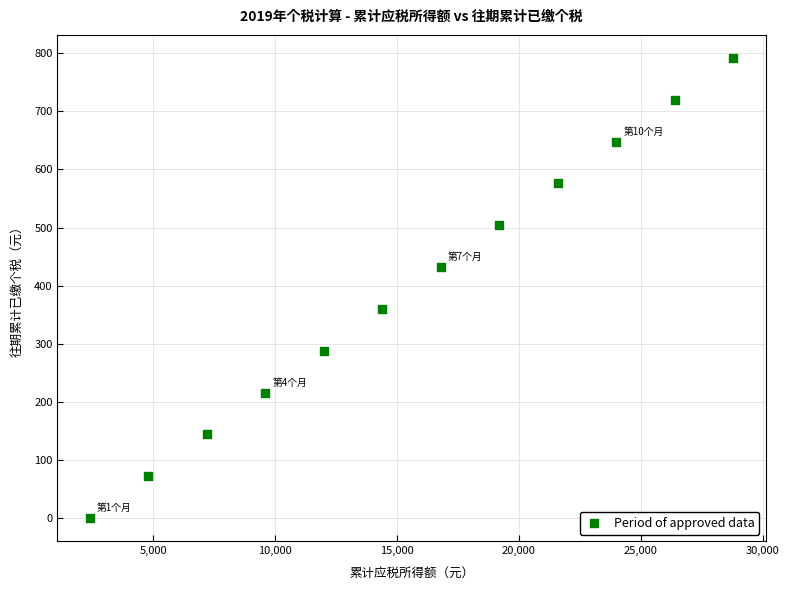

What is the range of X values (max minus min)?

26400